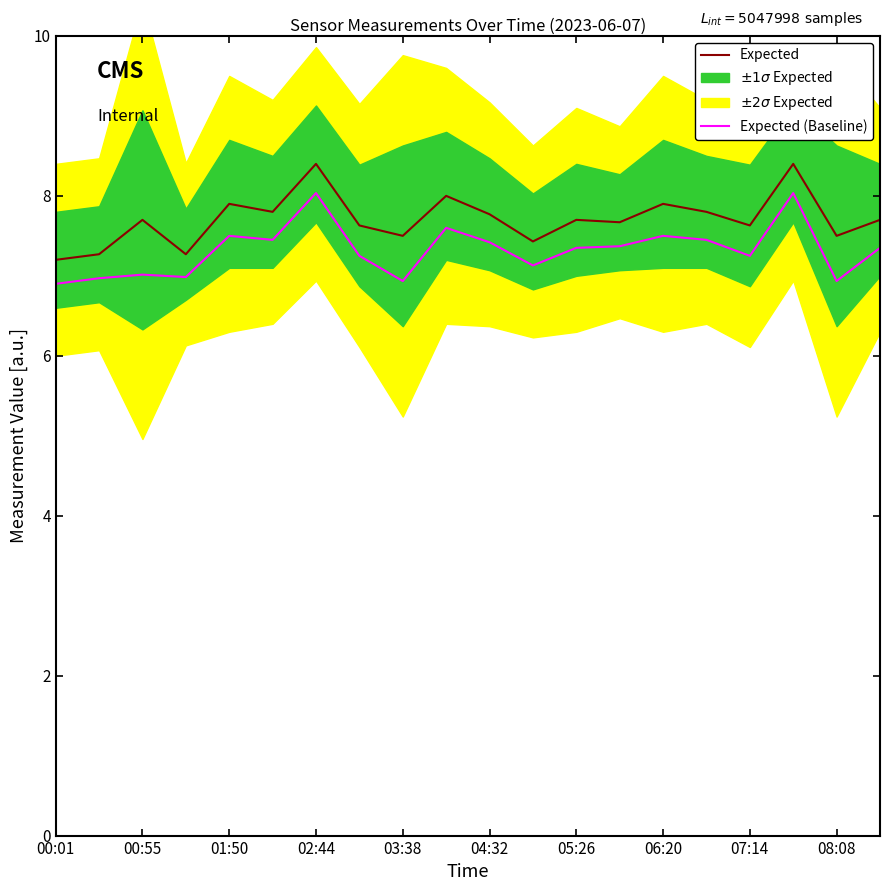

What is the difference between the highest and lowest values at 00:01?

0.3